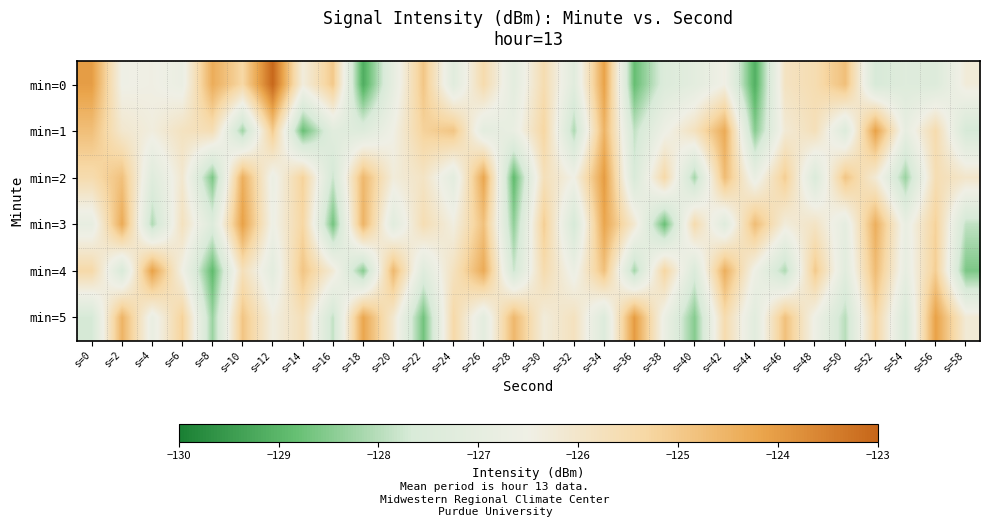

Which has a higher value, s=54 or s=16?

s=16